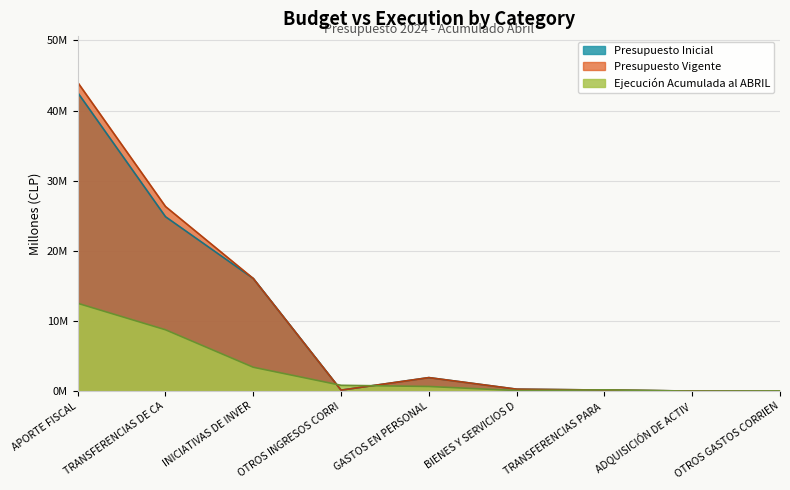

Is it true that Presupuesto Inicial equals 0.2 at TRANSFERENCIAS PARA?

True